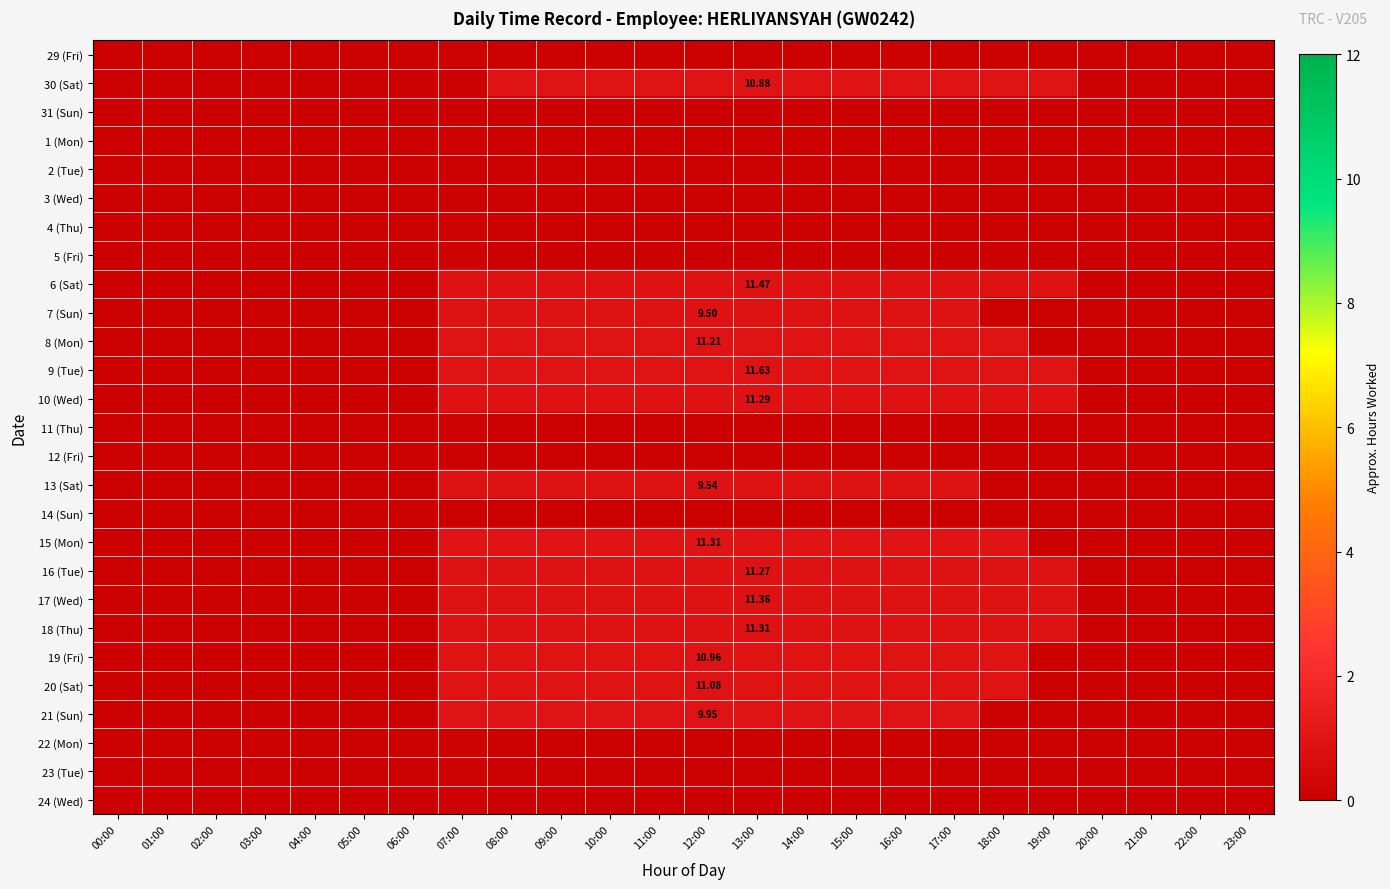

What value does the 8 (Mon) series have at 11:00?

0.9